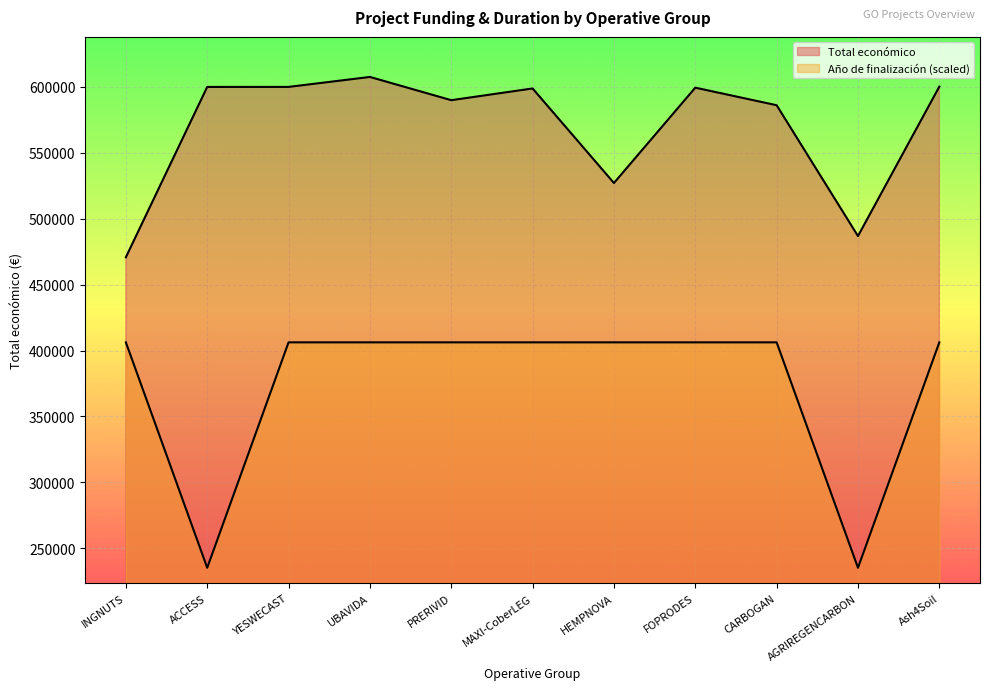

The Total económico series shows 600000.0 at Ash4Soil. True or false?

True